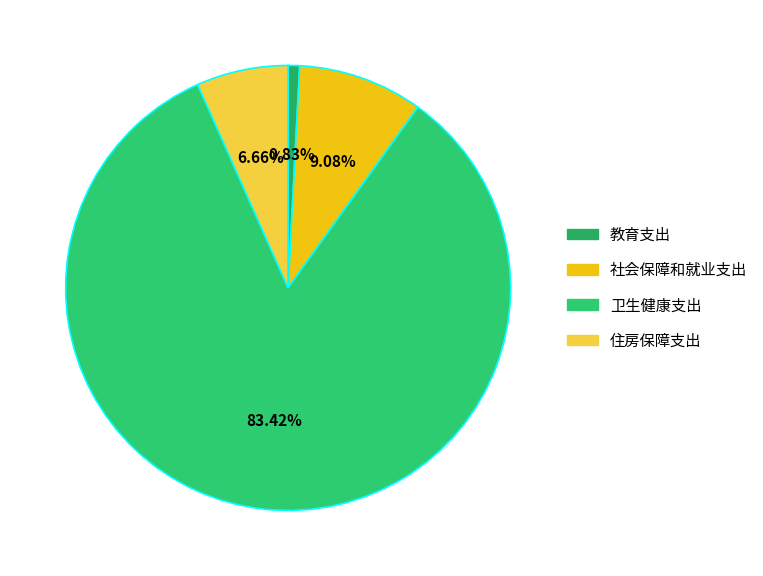

To the nearest percent, what is the average slice percentage?

25%